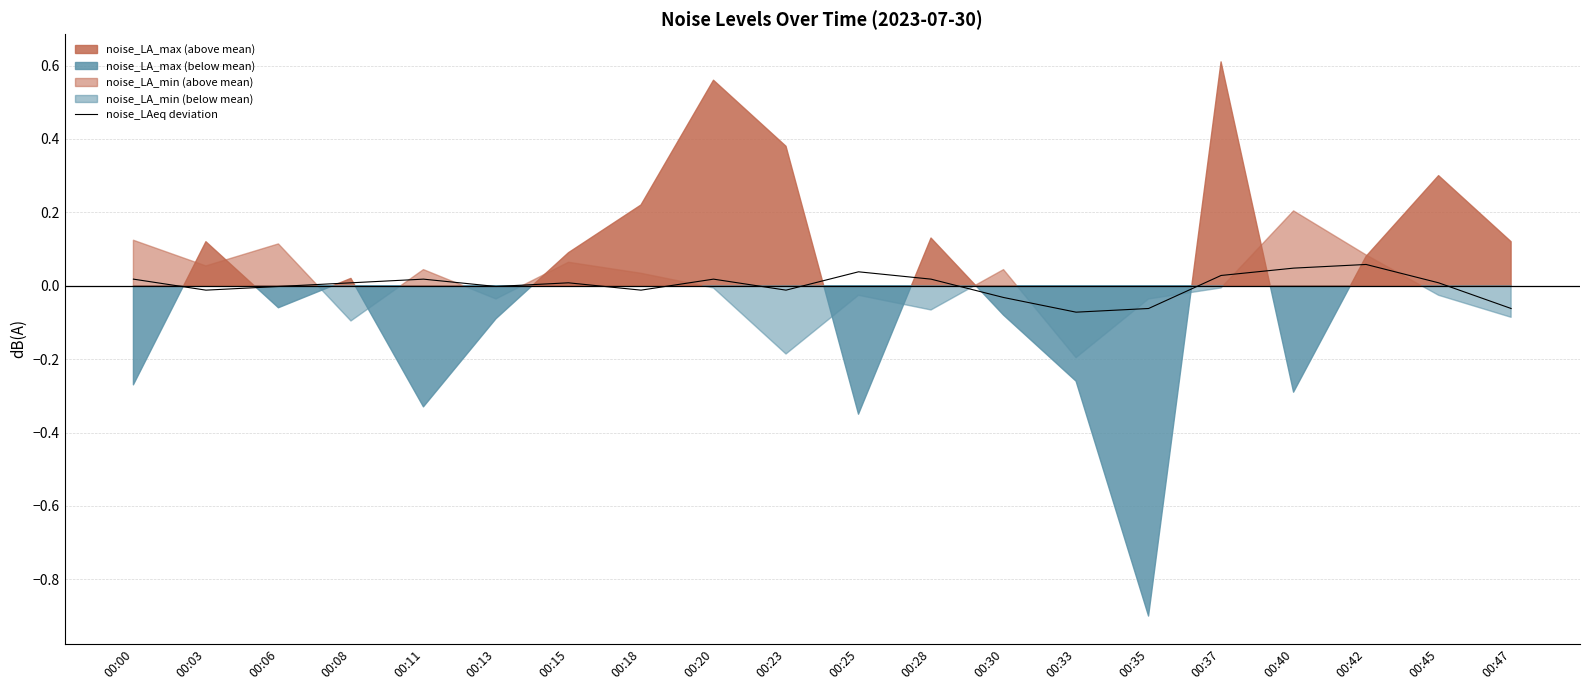

What is the change in value from 00:40 to 00:47?

-0.1